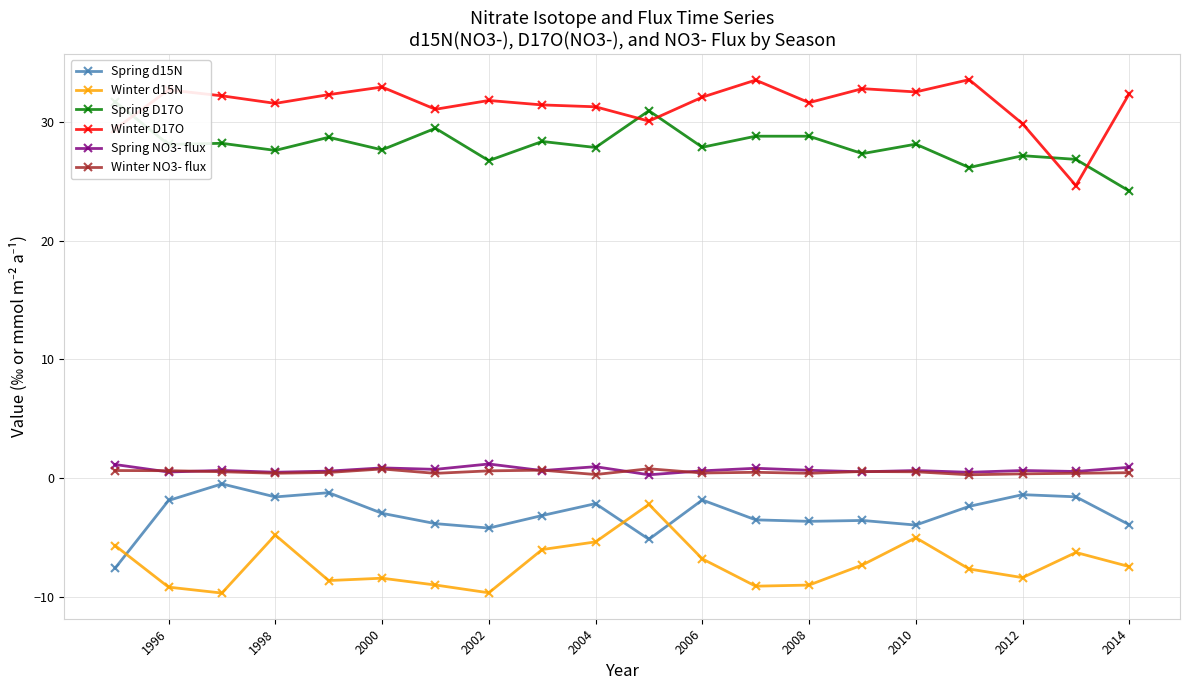

Is it true that Winter D17O equals 15.9 at 2008?

False